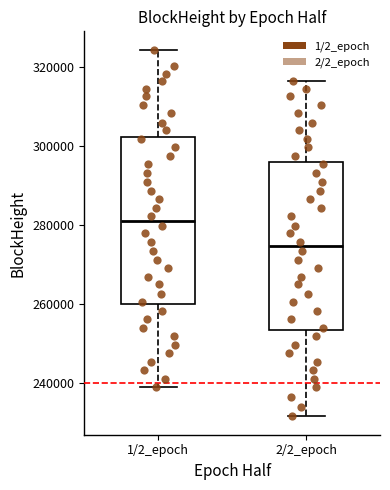

Reading left to right, read every box against the y-axis: the position of its median line, the range the box covers, and the ends of its whiskers. The values are not printed on the chart, so give them approximately, as read against the axis.

1/2_epoch: median 282000, box 260000 to 302000, whiskers 238000 to 324000
2/2_epoch: median 274000, box 254000 to 296000, whiskers 232000 to 316000